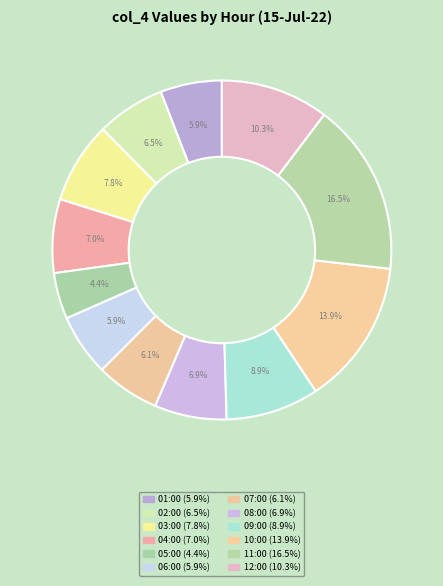

What is the smallest slice in the pie chart?

05:00